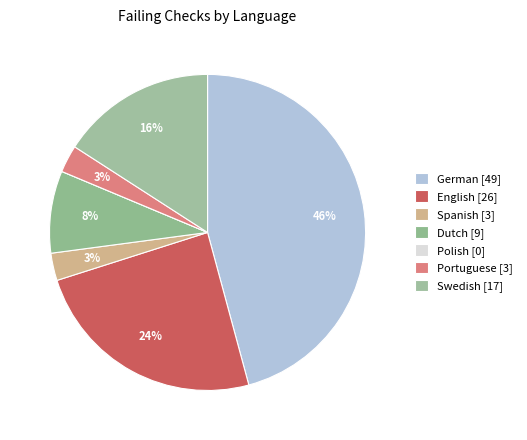

What portion of the pie excludes German?

54.2%